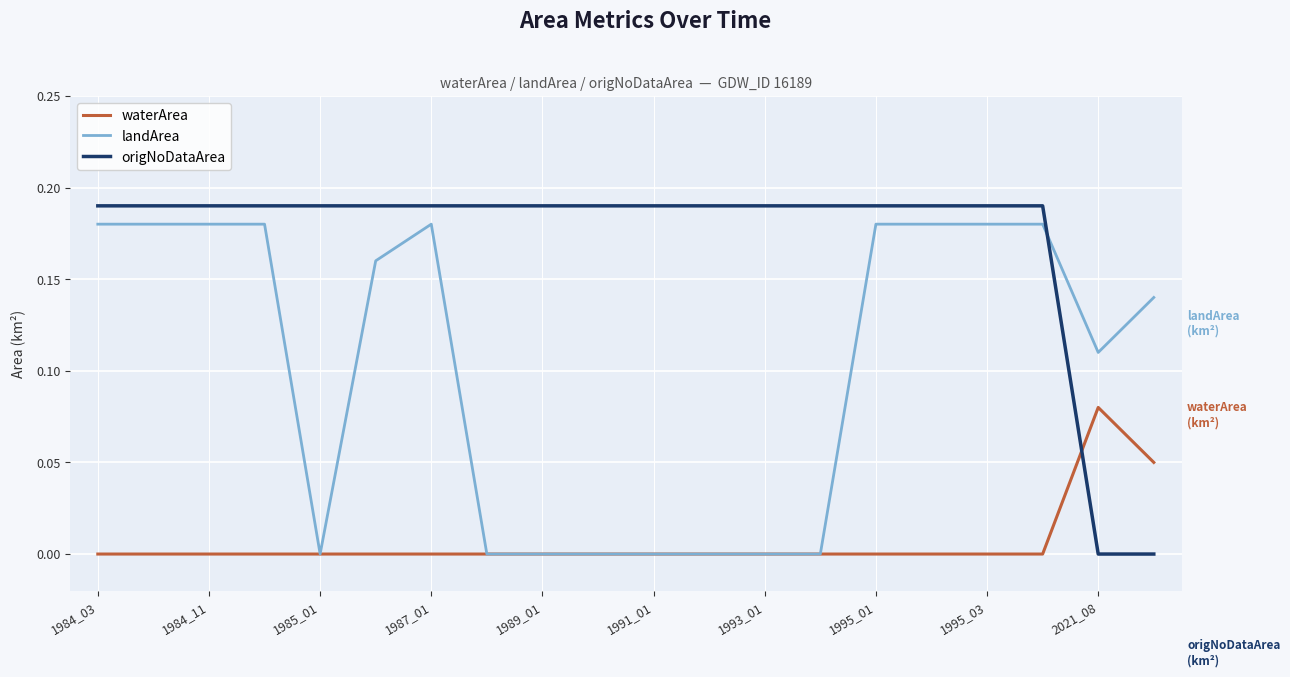

How many waterArea values are between 0 and 1?

20